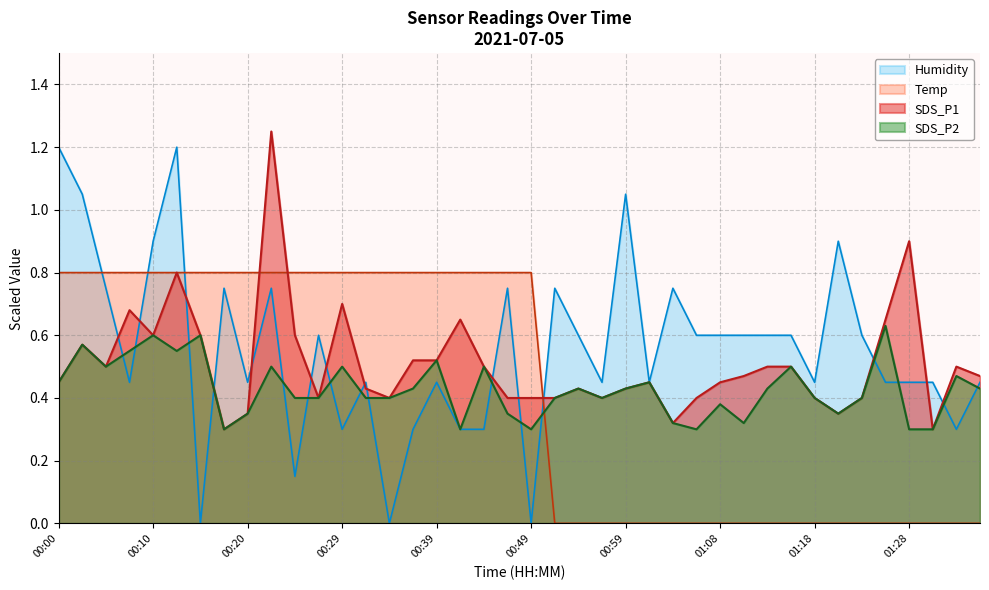

Which series has the widest spread of values?

Humidity